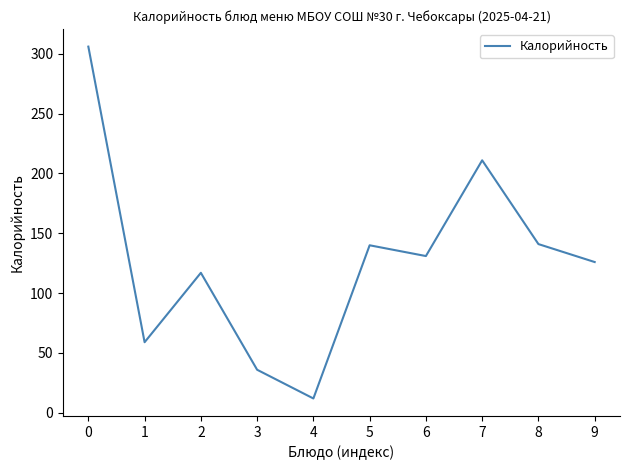

What is the change in value from 0 to 7?

-95